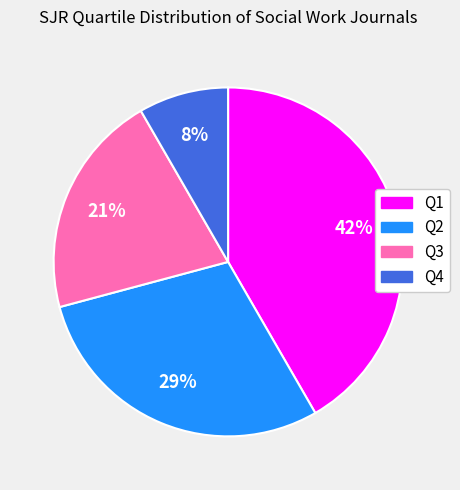

How many segments does this pie chart have?

4